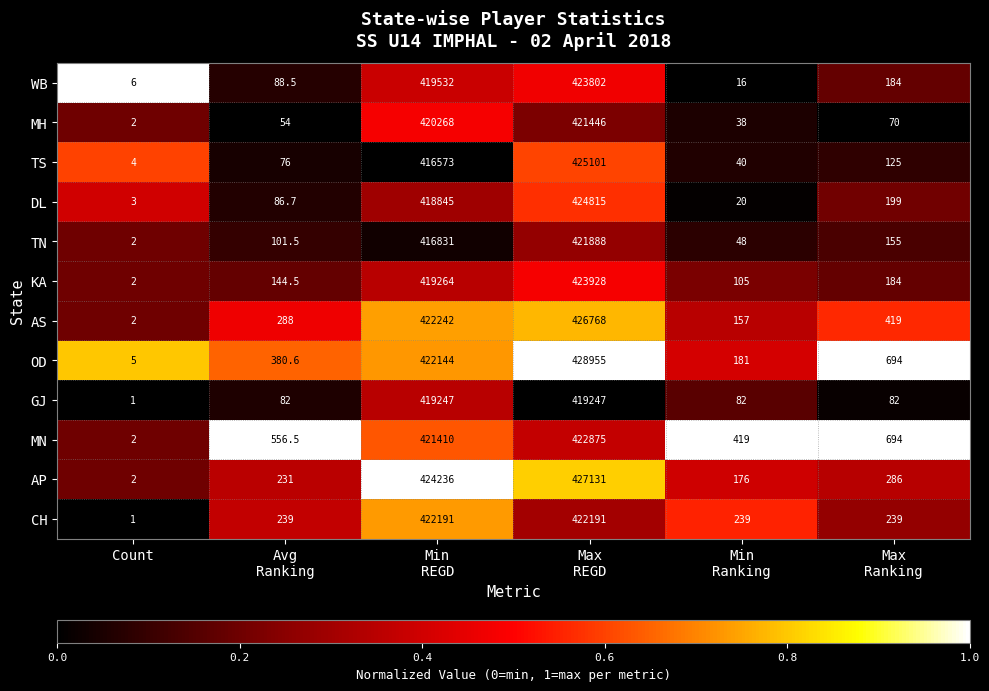

What is the difference between the maximum and minimum values in the KA series?

423926.0